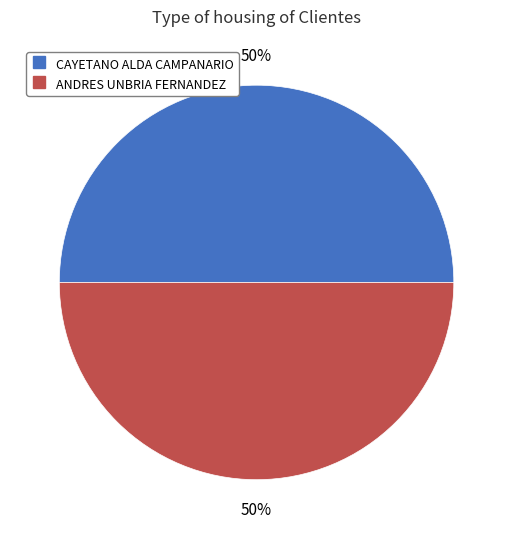

To the nearest percent, what is the average slice percentage?

50%